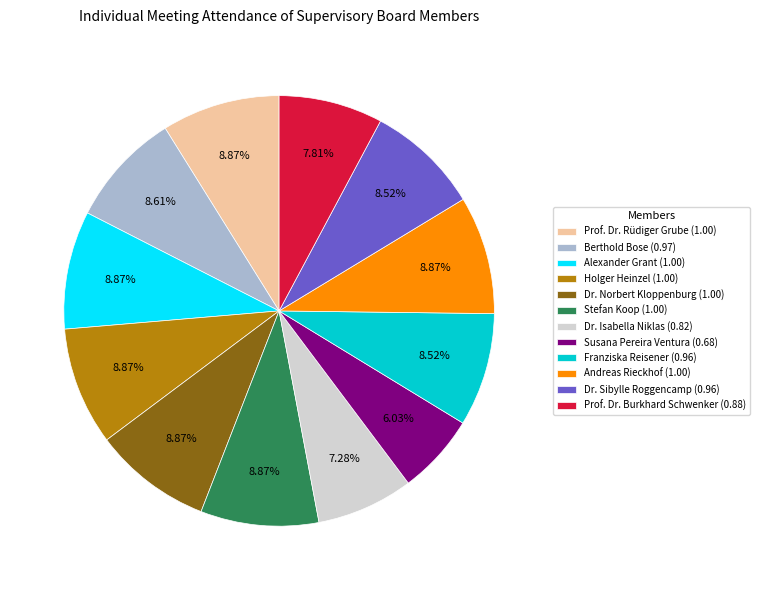

Is it true that Dr. Norbert Kloppenburg is 1% of the pie?

False